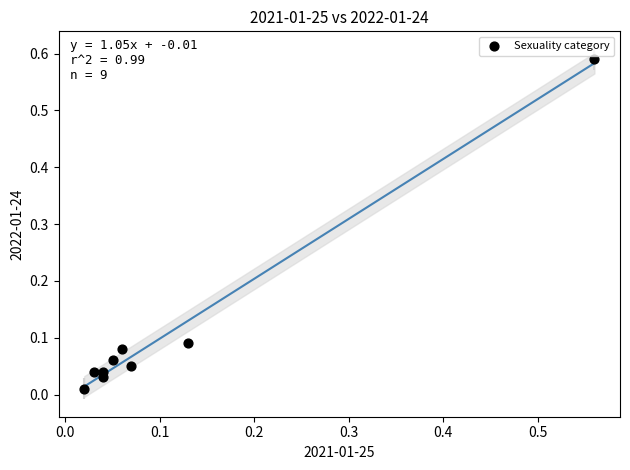

What is the range of X values (max minus min)?

0.5